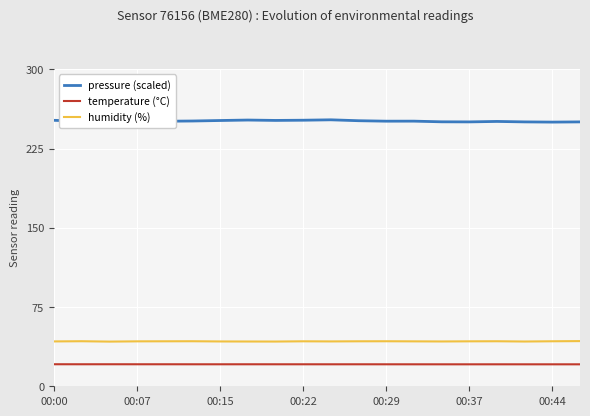

True or false: temperature (°C) and pressure (scaled) cross at least once.

False